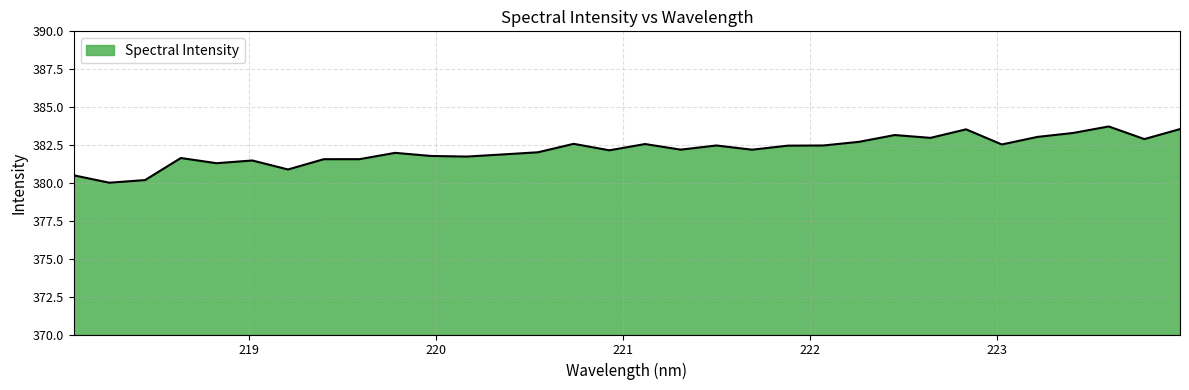

What is the smallest value displayed?

380.0